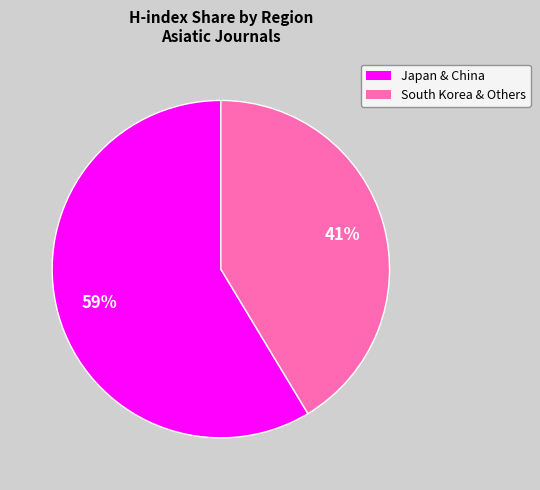

To the nearest percent, what is the average slice percentage?

50%